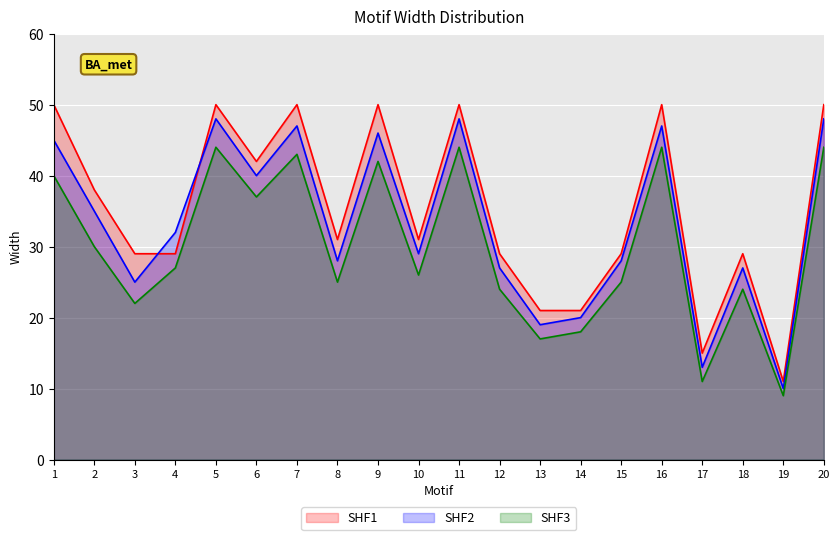

What is the total value across all series at 5?

142